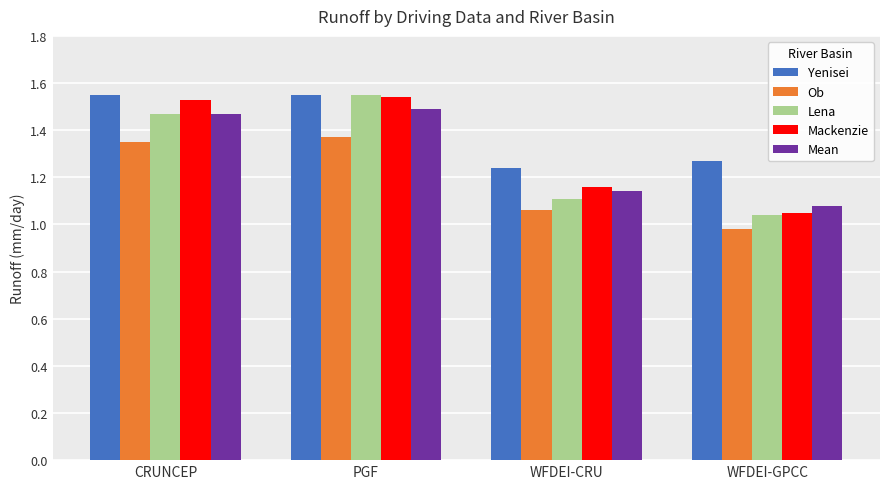

How many bars are there in total?

20